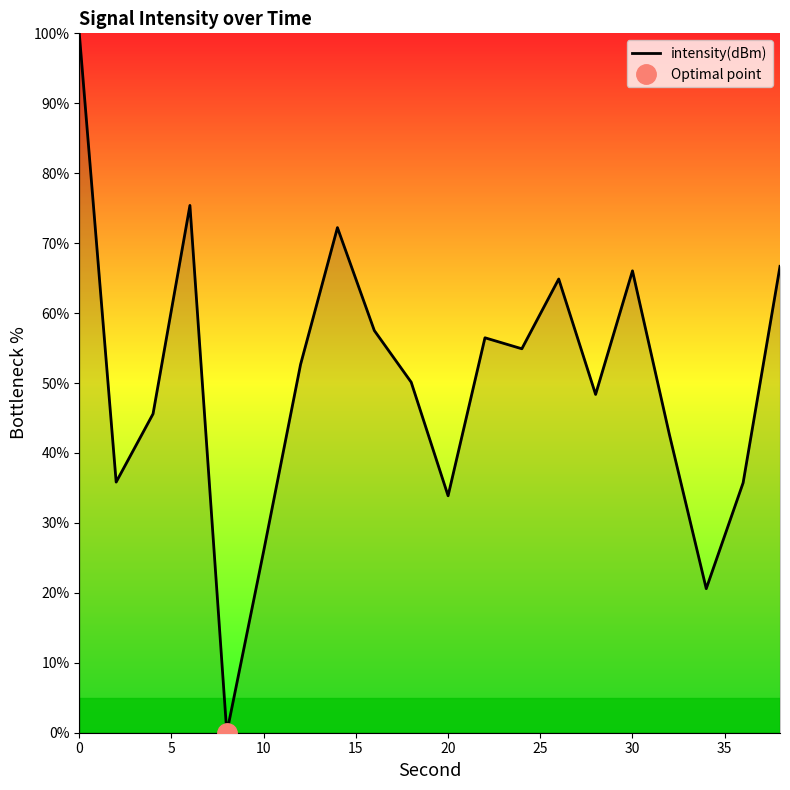

What is the highest value of the intensity(dBm) series?

100.0